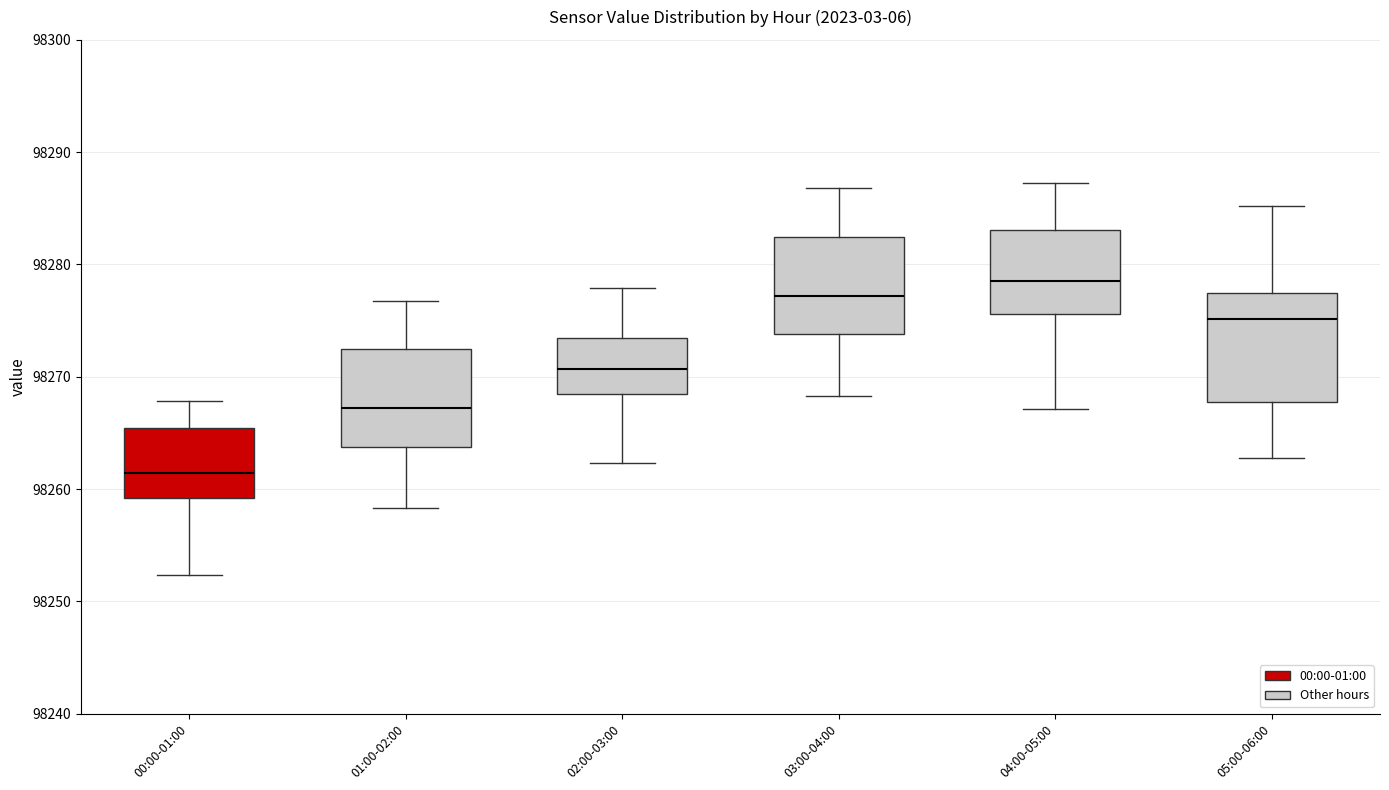

Which box has the lowest median line?

00:00-01:00